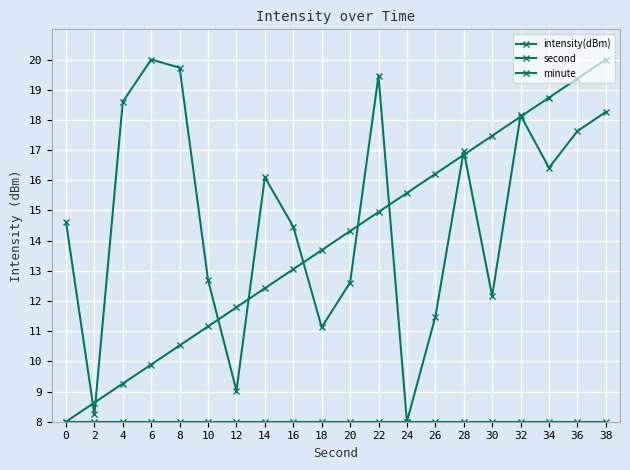

What is the difference between the maximum and minimum values in the intensity(dBm) series?

12.0